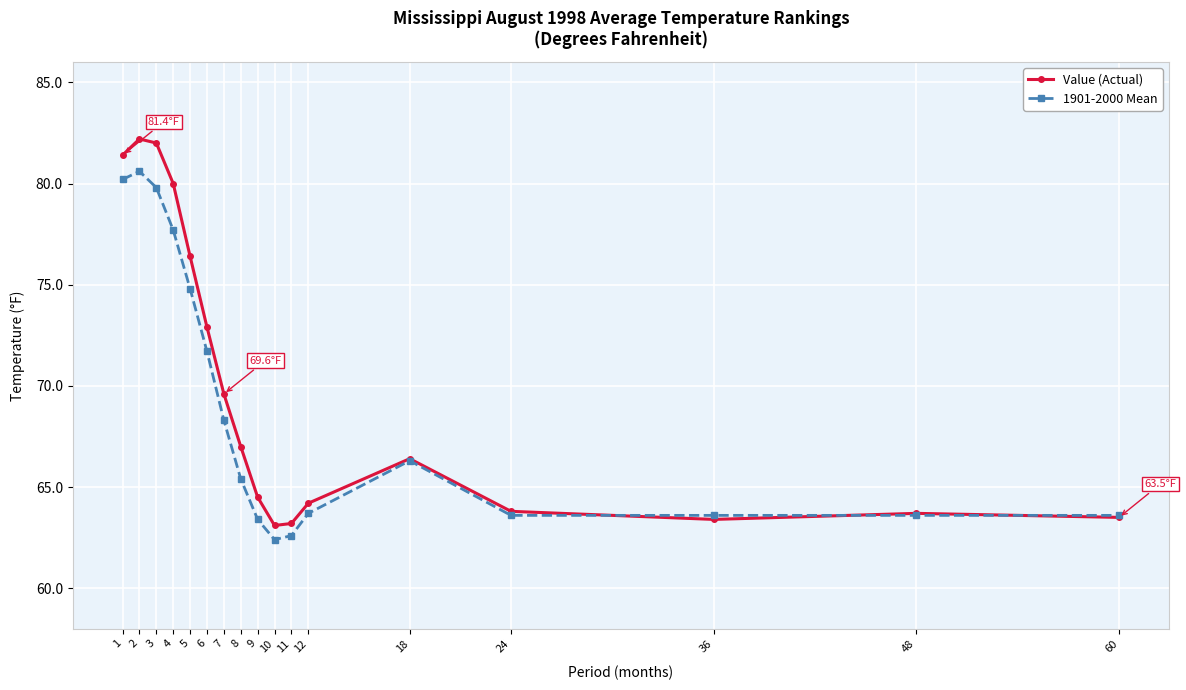

At which label is Value (Actual) closest to 72?

6